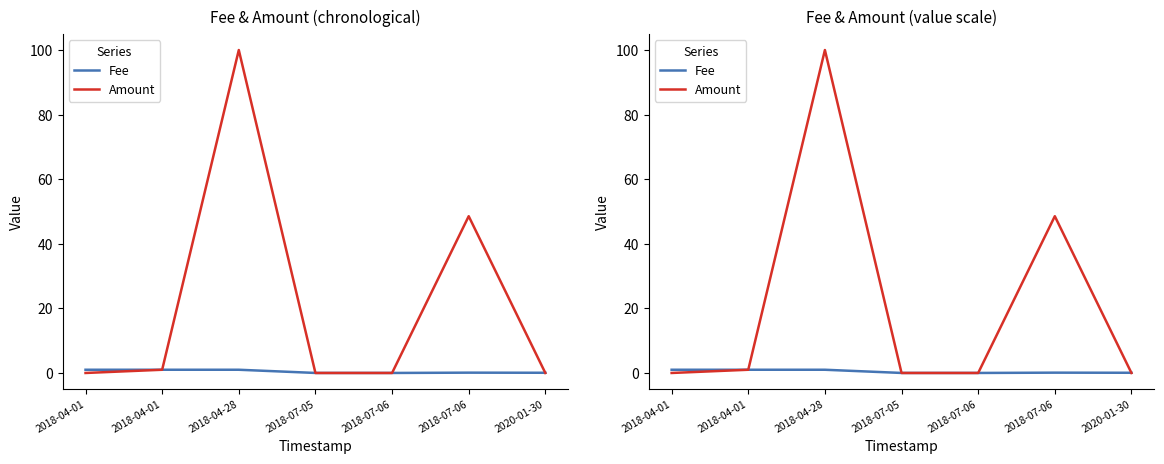

How many lines are shown in the chart?

2